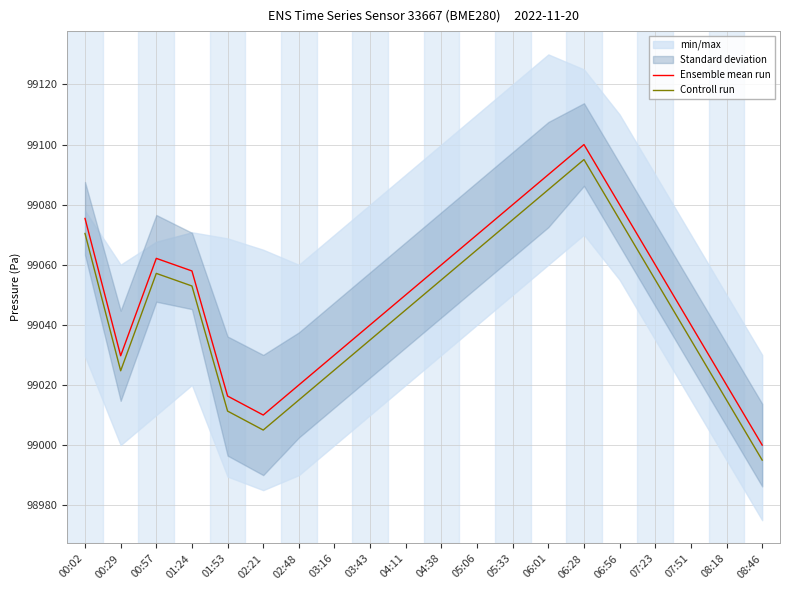

What is the label of the 10th point from the left?

04:11